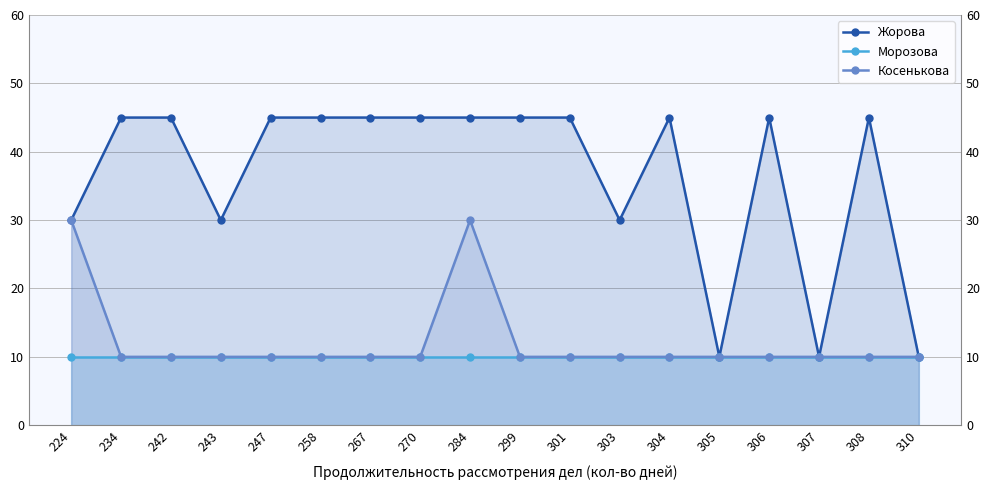

At 301, list the series in order from smallest to largest.

Морозова, Косенькова, Жорова